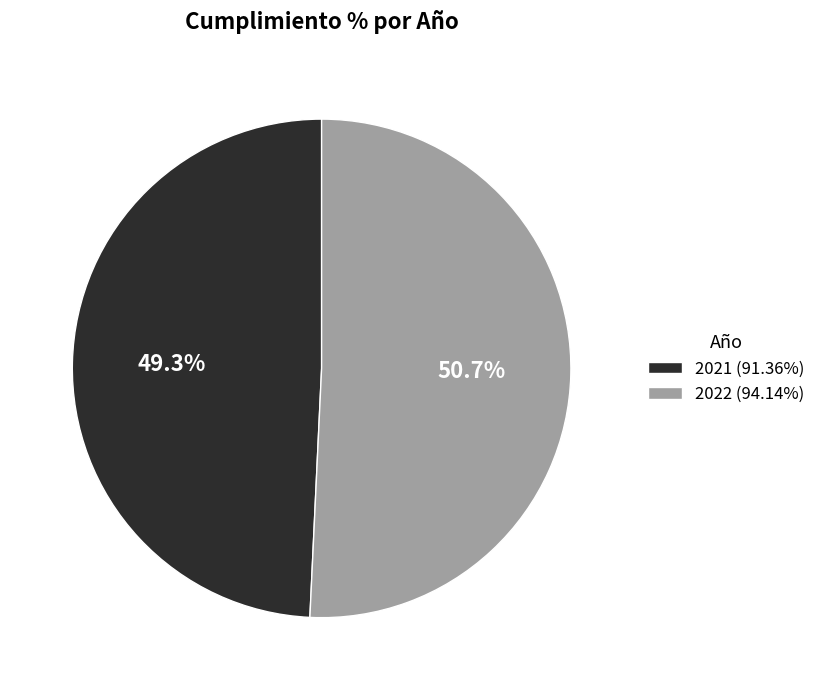

How many slices are in this pie chart?

2